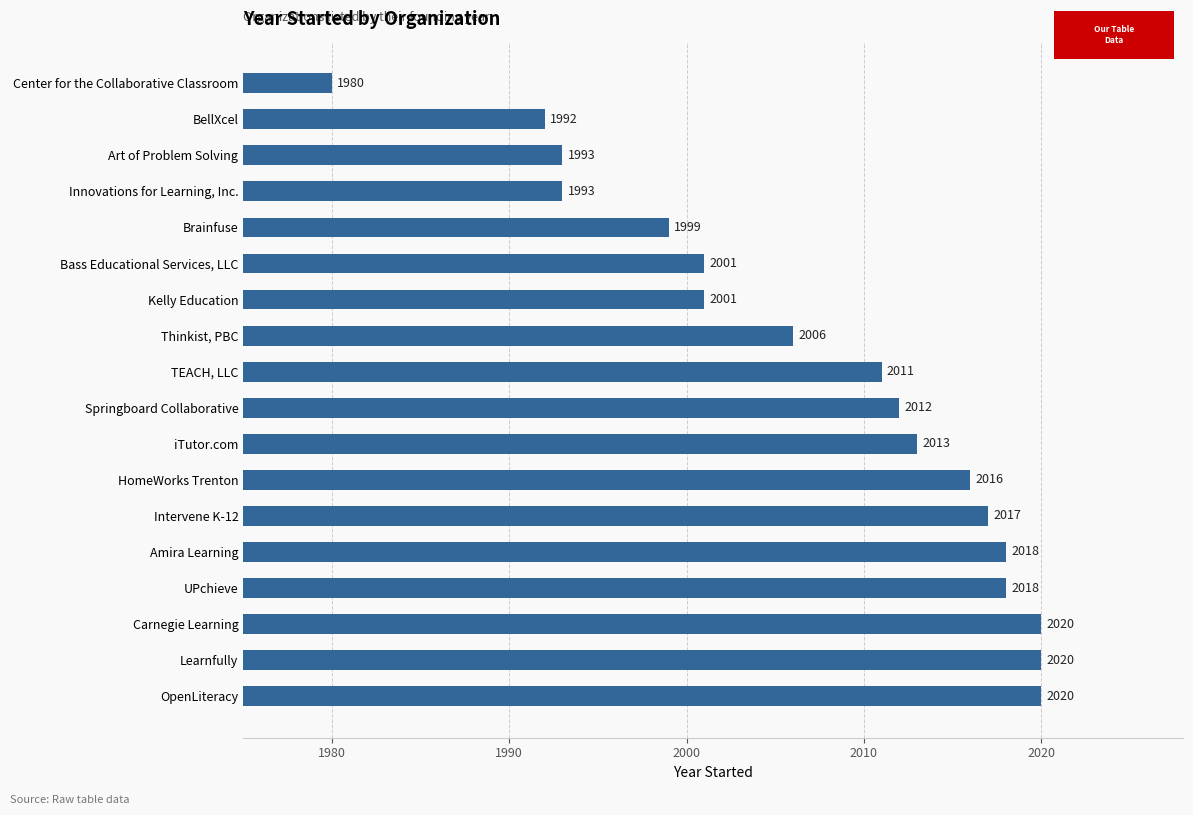

What is the ratio of the value at HomeWorks Trenton to the value at Learnfully?

1.0